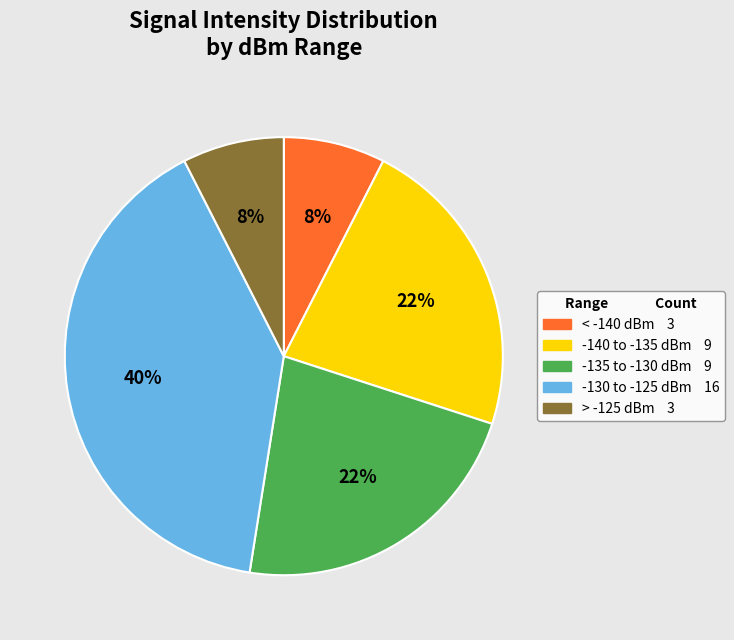

Does any single category account for the majority?

No